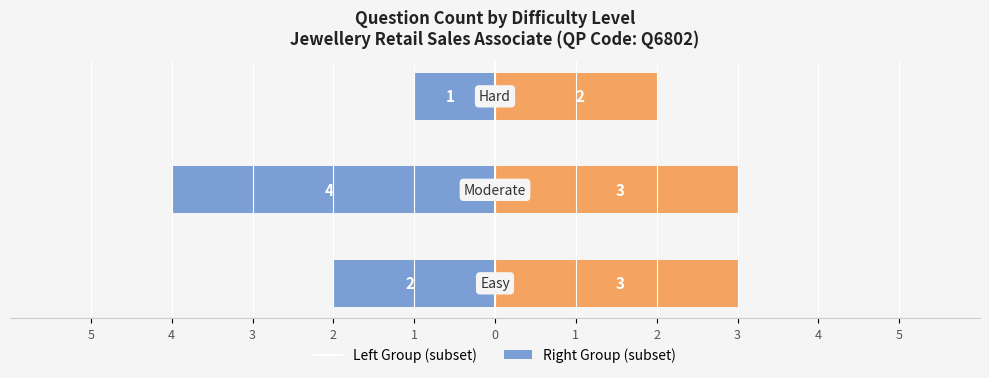

True or false: Left Group has a value of -4 at 4.

True